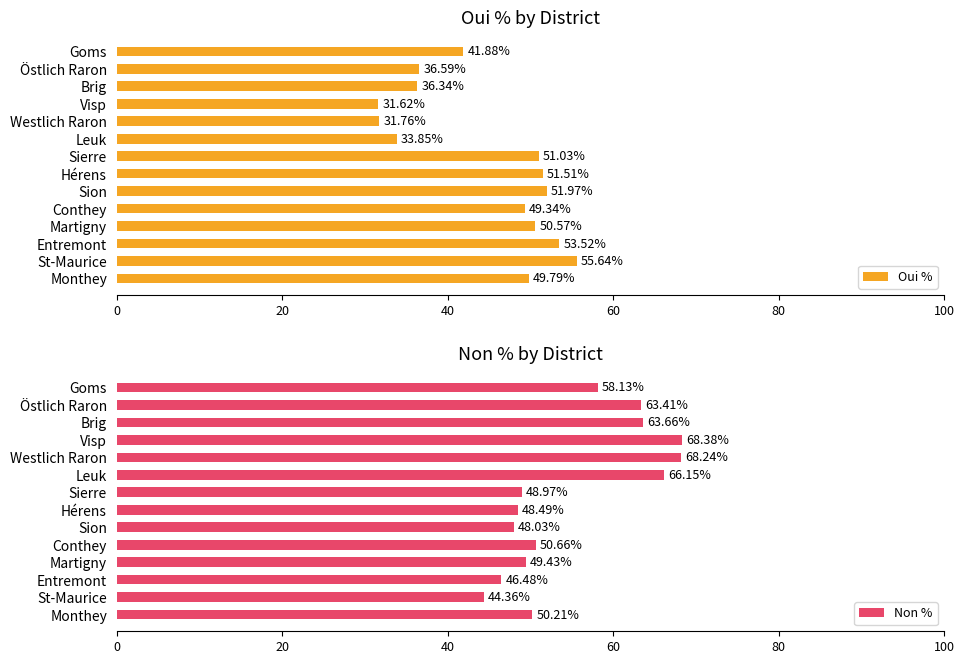

What is the sum of all Non % values?

774.6